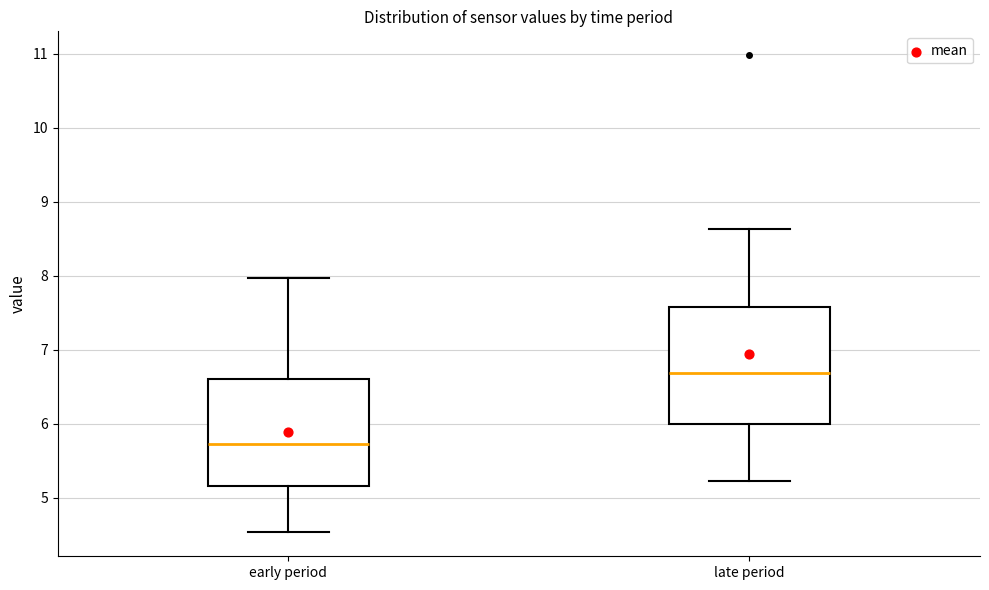

Reading left to right, read every box against the y-axis: the position of its median line, the range the box covers, and the ends of its whiskers. The values are not printed on the chart, so give them approximately, as read against the axis.

early period: median 5.7, box 5.2 to 6.6, whiskers 4.5 to 8.0
late period: median 6.7, box 6.0 to 7.6, whiskers 5.2 to 8.6